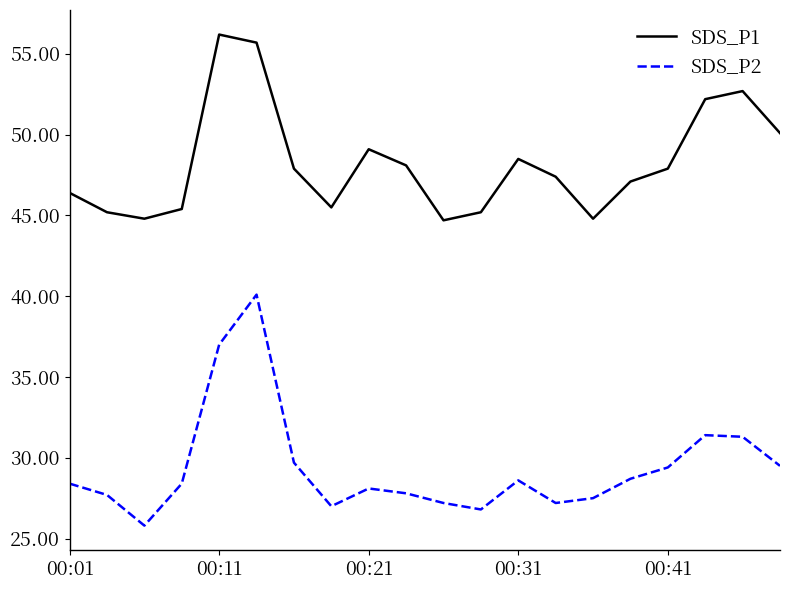

Rank the series by their average value, from lowest to highest.

SDS_P2, SDS_P1